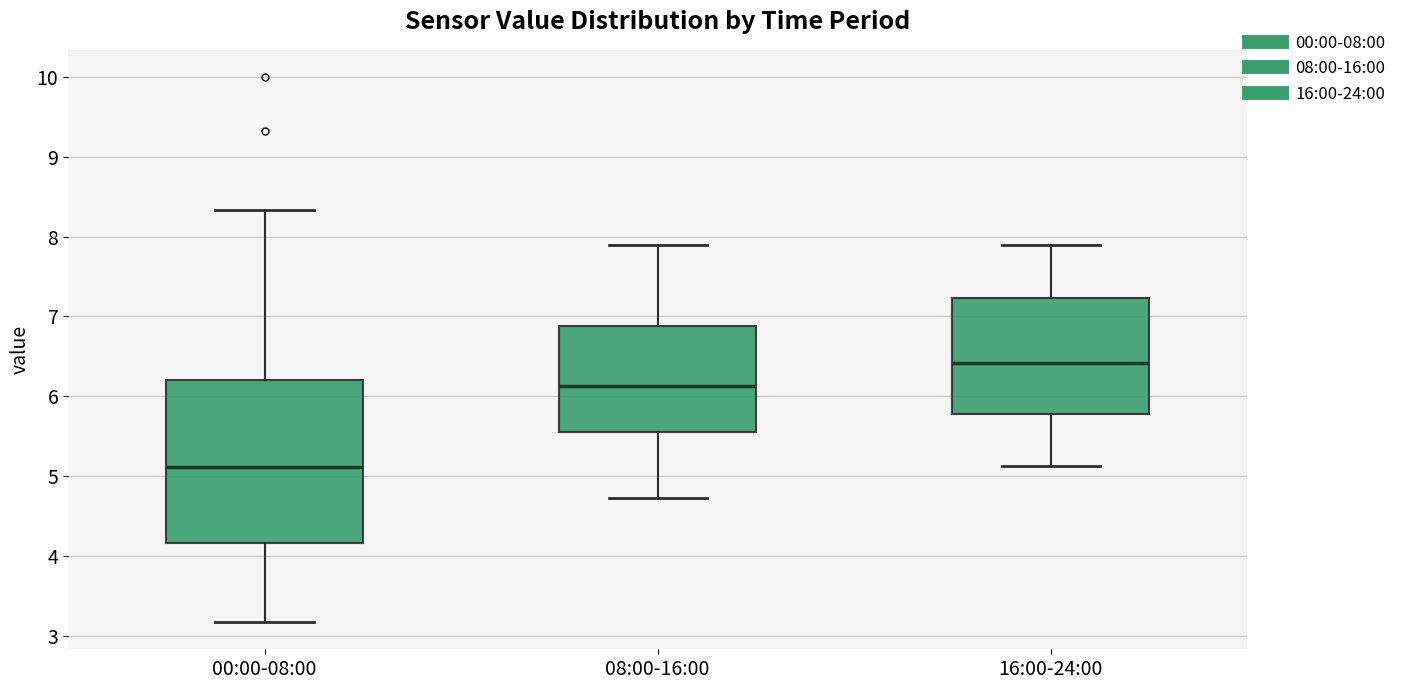

Reading left to right, read every box against the y-axis: the position of its median line, the range the box covers, and the ends of its whiskers. The values are not printed on the chart, so give them approximately, as read against the axis.

00:00-08:00: median 5.1, box 4.2 to 6.2, whiskers 3.2 to 8.3
08:00-16:00: median 6.1, box 5.6 to 6.9, whiskers 4.7 to 7.9
16:00-24:00: median 6.4, box 5.8 to 7.2, whiskers 5.1 to 7.9